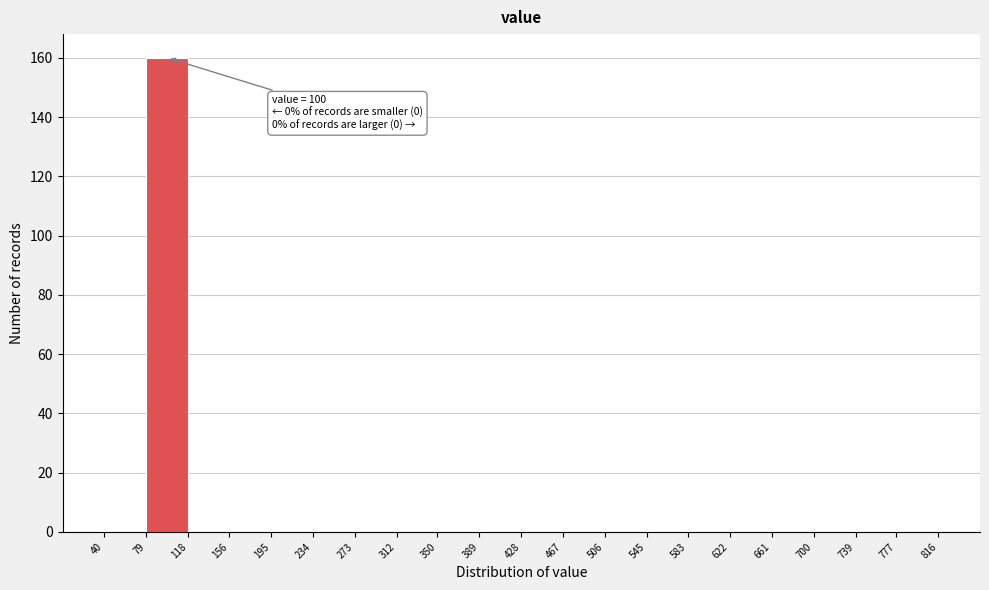

Over which range of the x-axis is the bar tallest?

79 to 118